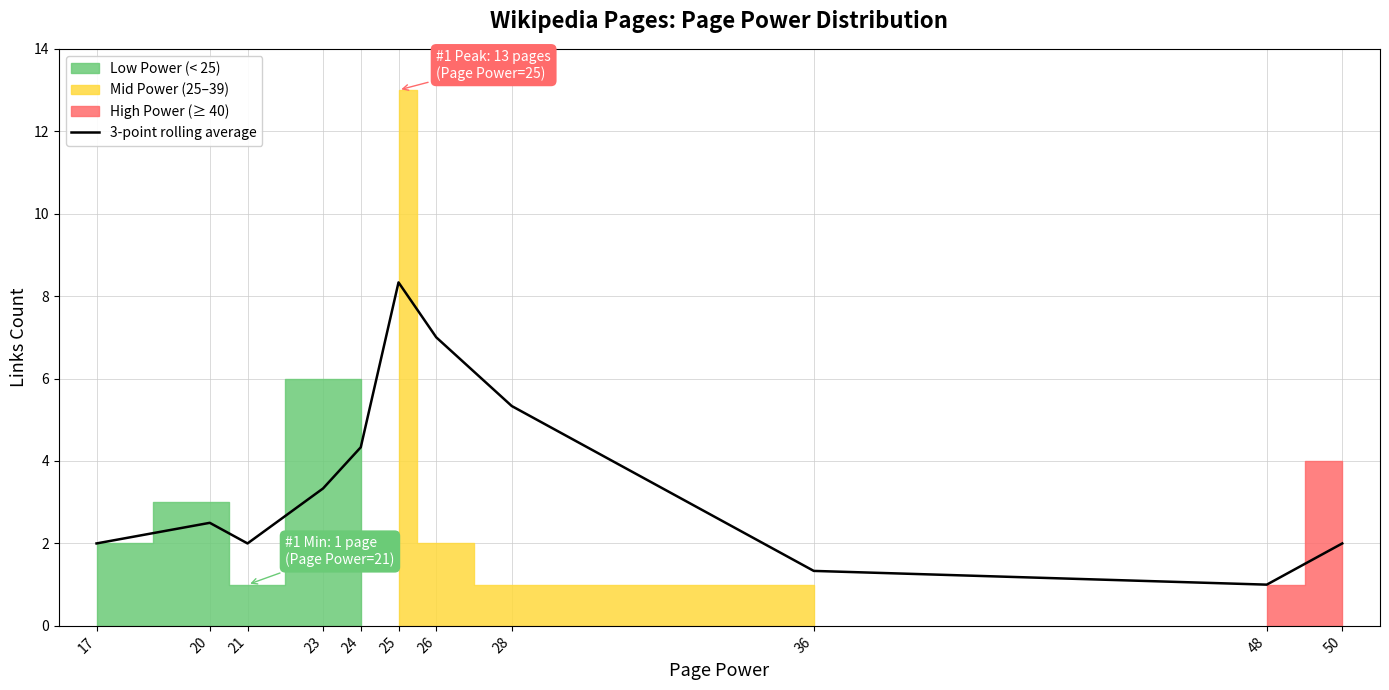

What is the lowest value of the 3-point rolling average series?

1.0